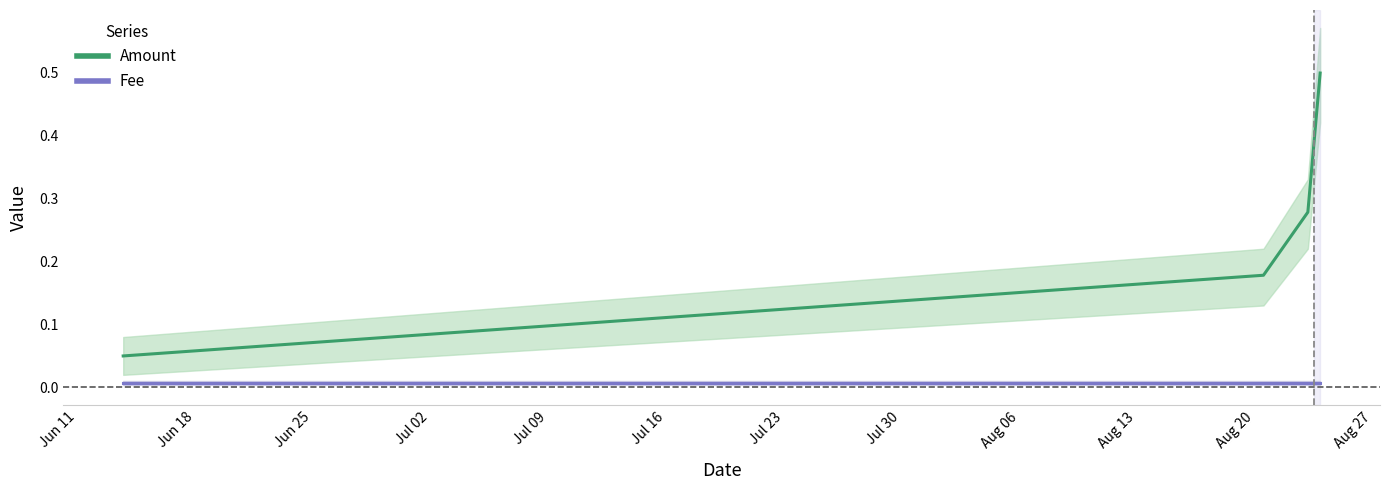

What is the difference between the maximum and minimum values in the Amount series?

0.4